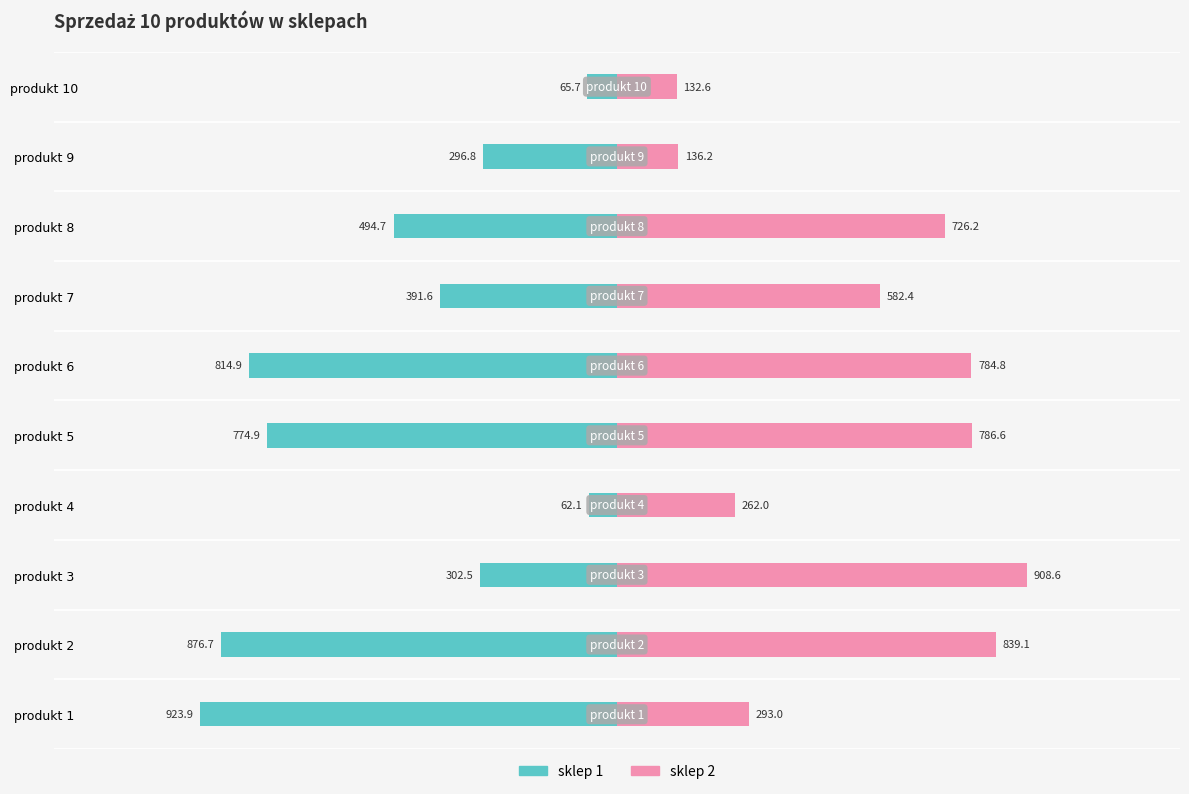

Reading left to right, what are all the values shown in this chart?

sklep 1: -923.9	-876.7	-302.5	-62.1	-774.9	-814.9	-391.6	-494.7	-296.8	-65.7
sklep 2: 293.0	839.1	908.6	262.0	786.6	784.8	582.4	726.2	136.2	132.6